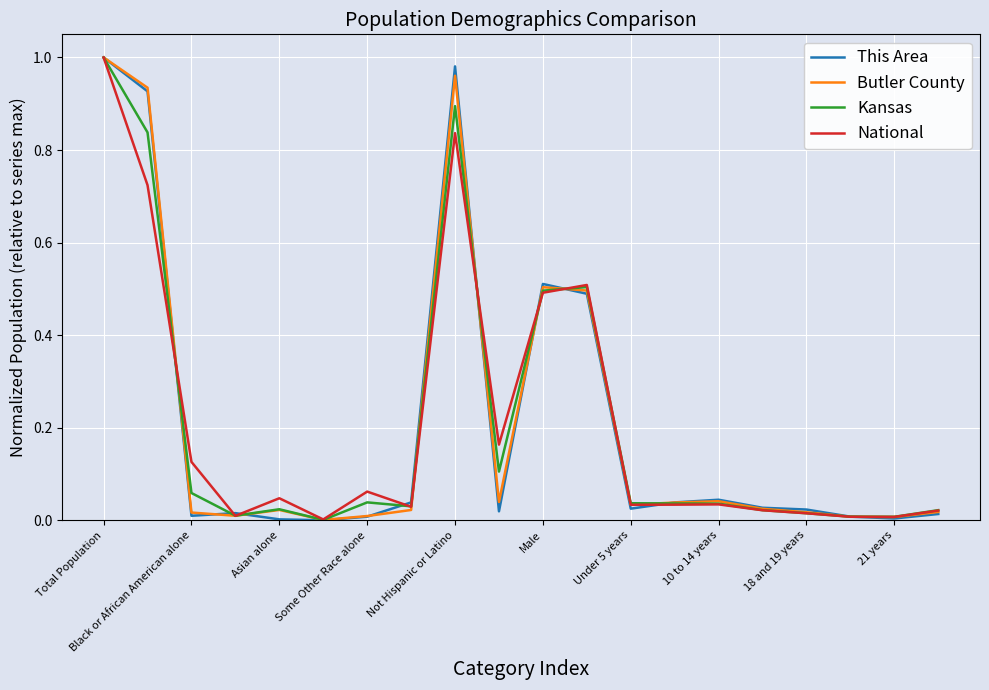

Which series has the largest range (max minus min)?

This Area